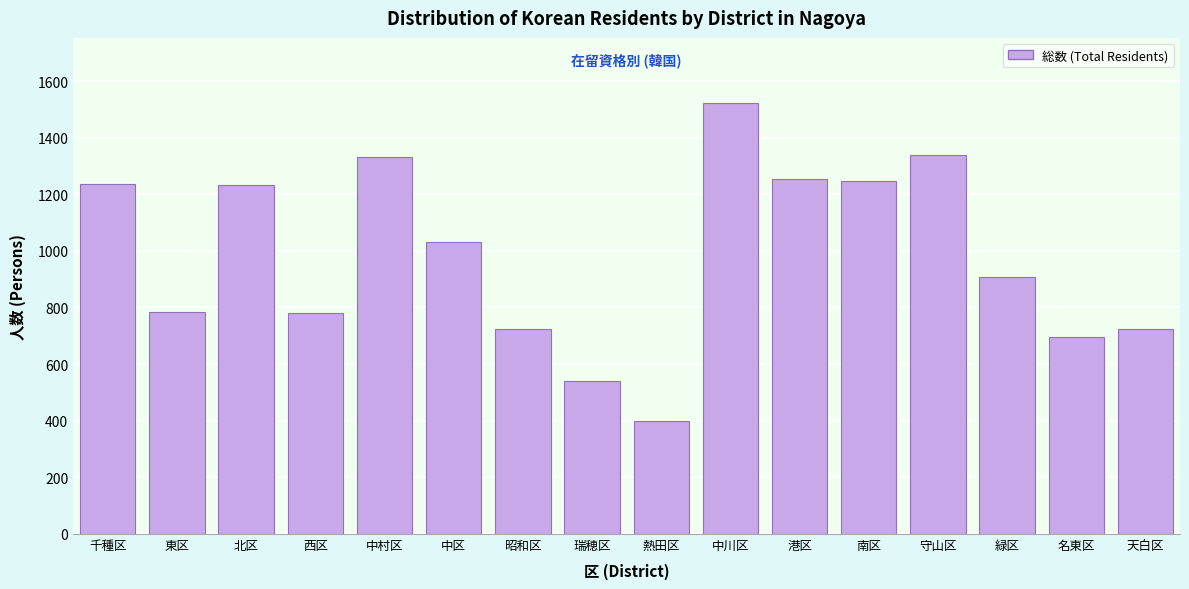

Is it true that the value at 中区 is 1032?

True